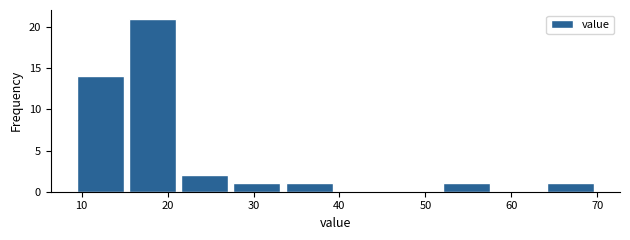

Reading left to right, transcribe this chart: for each bar, give the range it covers on the x-axis and its height. Neither the bar edges nor the heights are printed on the chart, so give them approximately, as read against the axes.

9 to 15: 14
15 to 21: 21
21 to 27: 2
27 to 33: 1
33 to 40: 1
40 to 46: 0
46 to 52: 0
52 to 58: 1
58 to 64: 0
64 to 70: 1